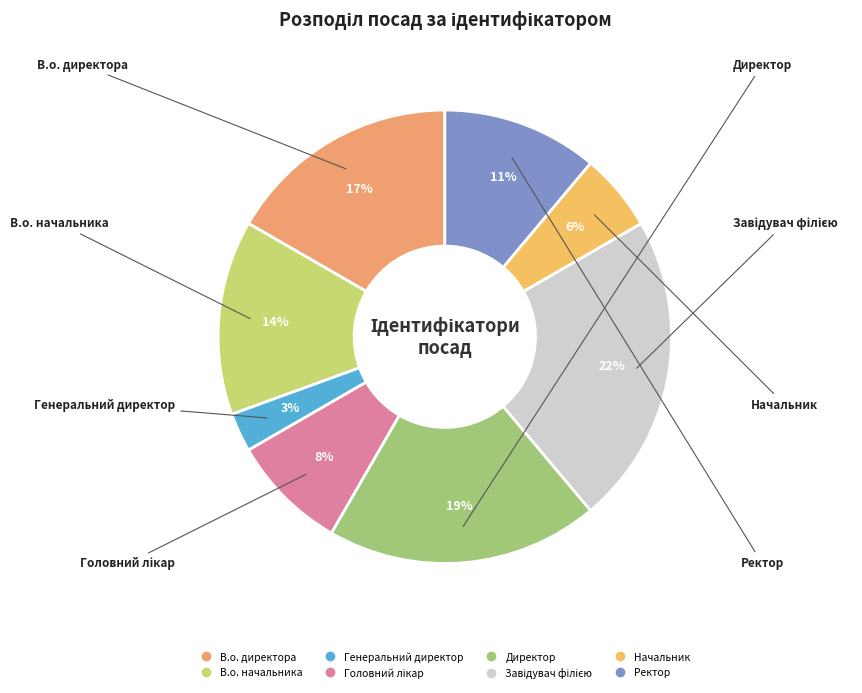

Which category has the smallest portion of the pie?

Генеральний директор